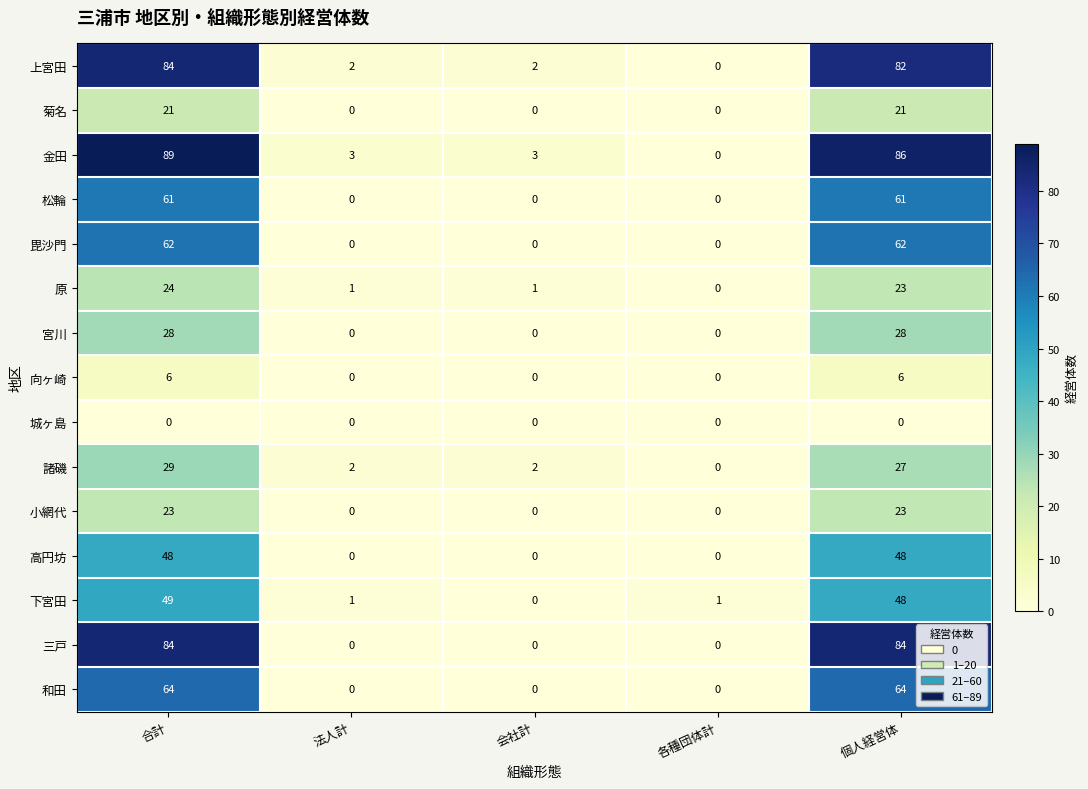

Which series changed the most between 合計 and 各種団体計?

金田